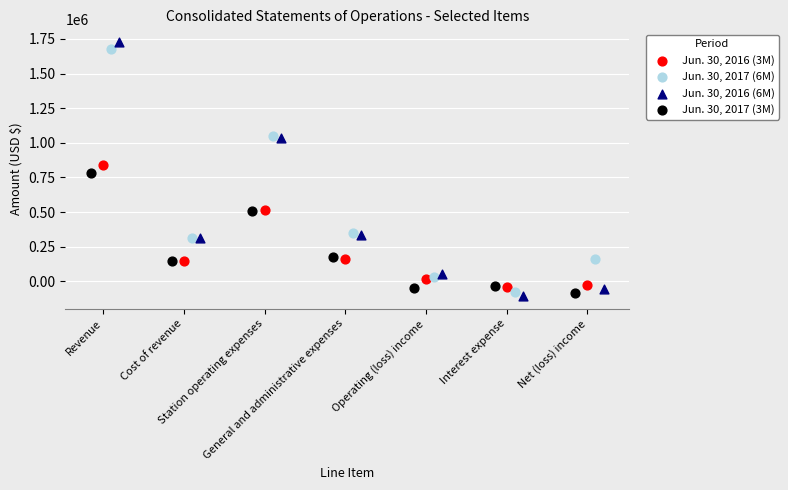

What are all the series names shown in the legend?

Jun. 30, 2016 (3M), Jun. 30, 2017 (6M), Jun. 30, 2016 (6M), Jun. 30, 2017 (3M)